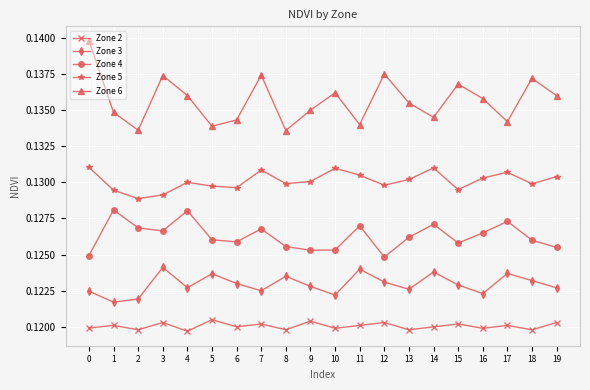

True or false: Zone 4 and Zone 2 cross at least once.

False